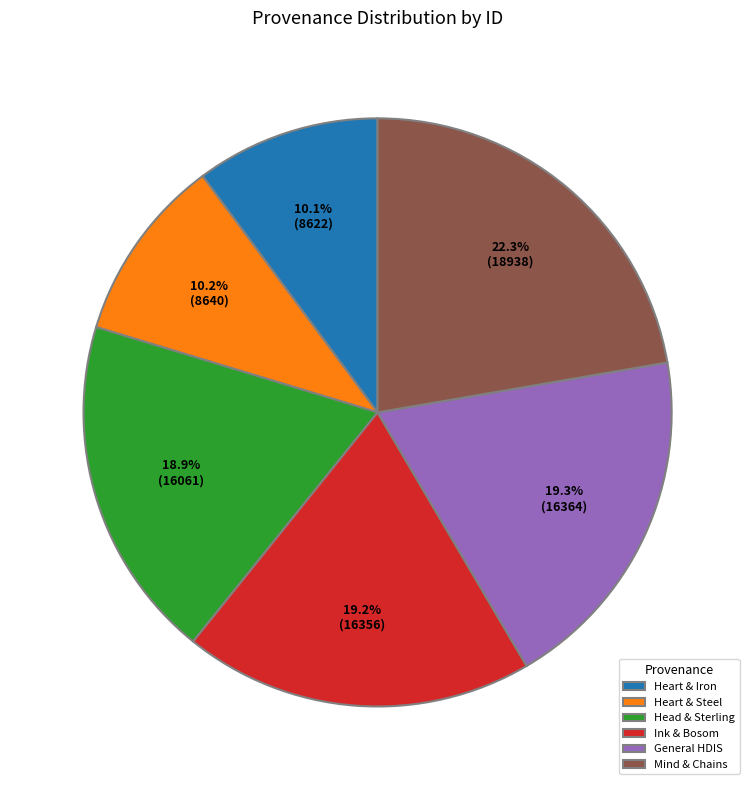

Which category has the biggest portion of the pie?

Mind & Chains